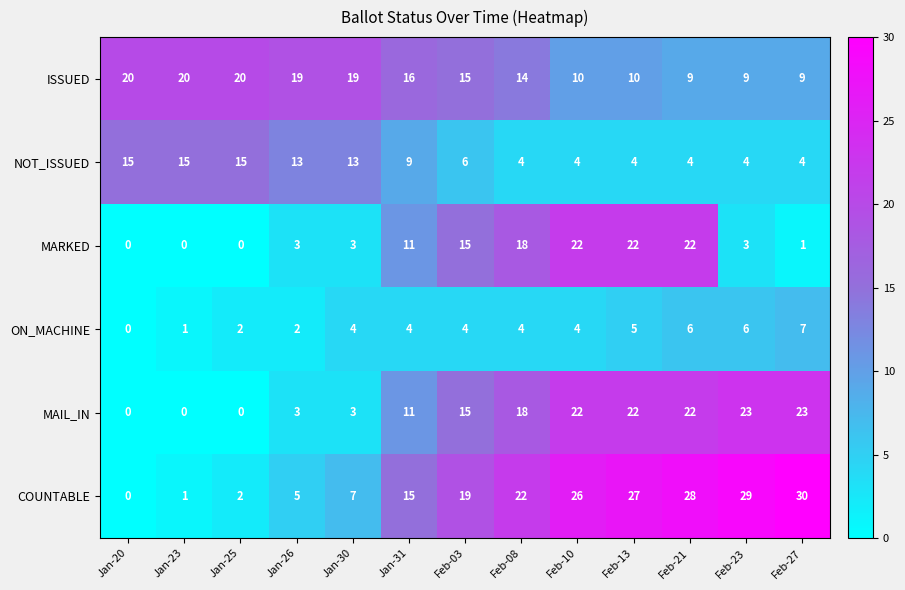

What is the difference between the highest and lowest values at Jan-20?

20